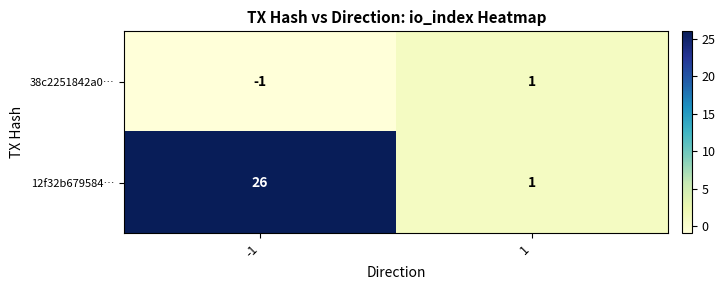

Rank the series by their maximum value, from lowest to highest.

38c2251842a0…, 12f32b679584…